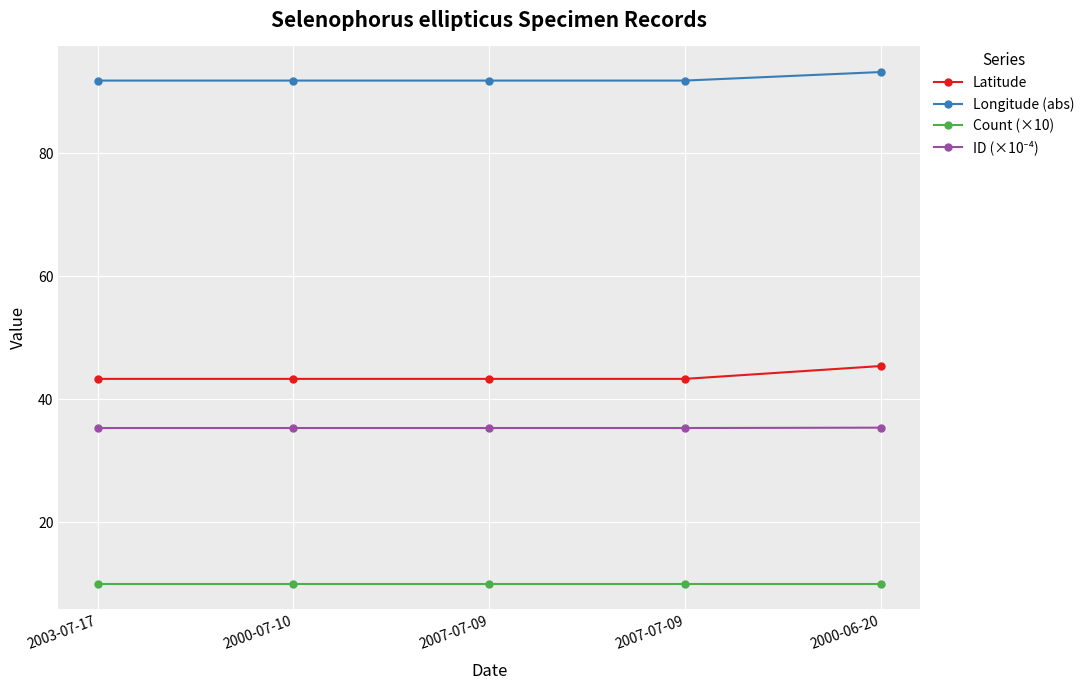

True or false: ID (×10⁻⁴) and Count (×10) cross at least once.

False